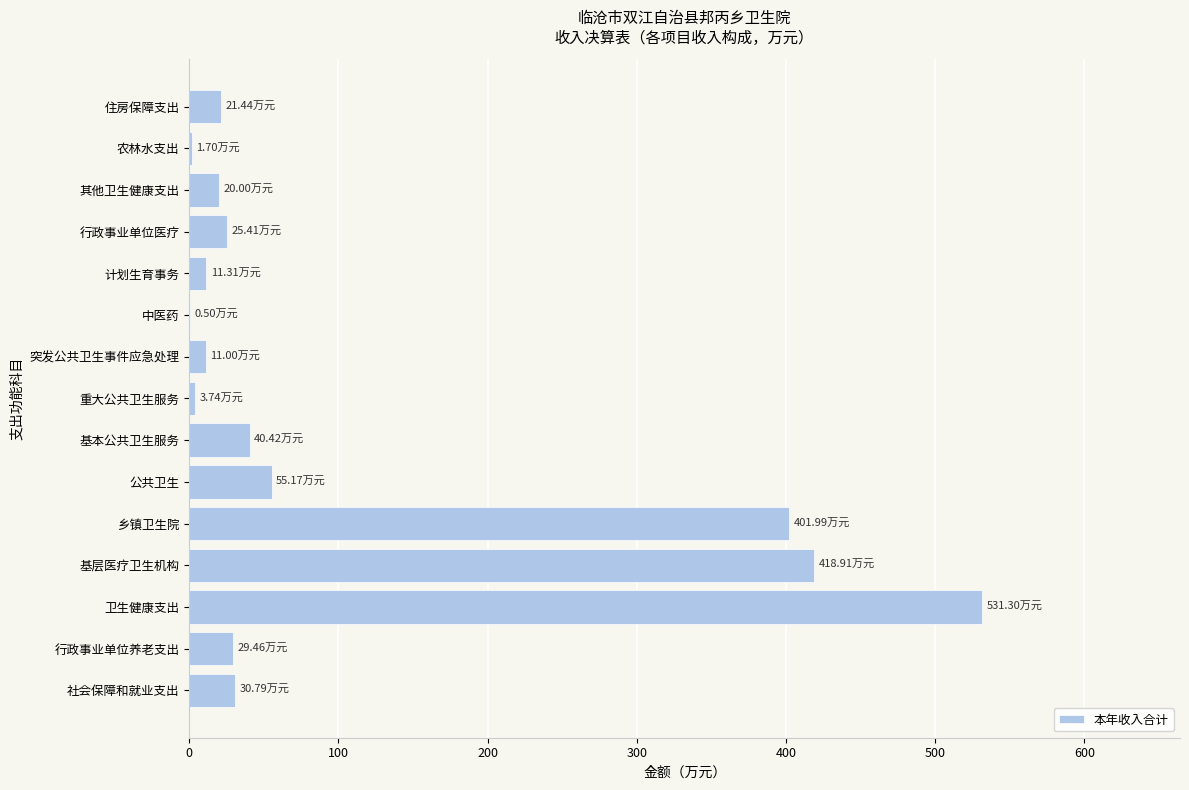

How many categories are shown in the chart?

15